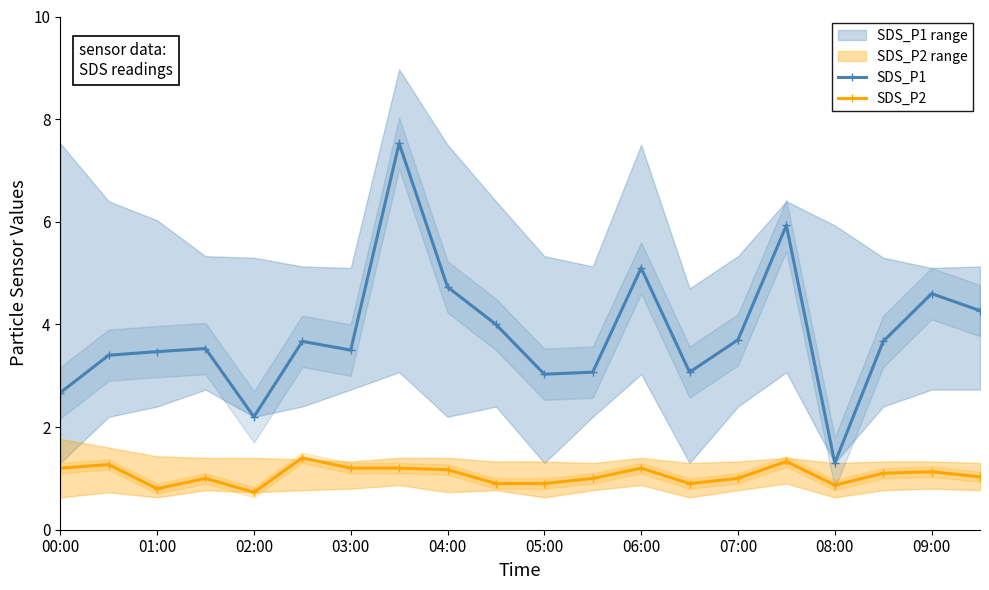

What is the total value across all series at 15?

7.3